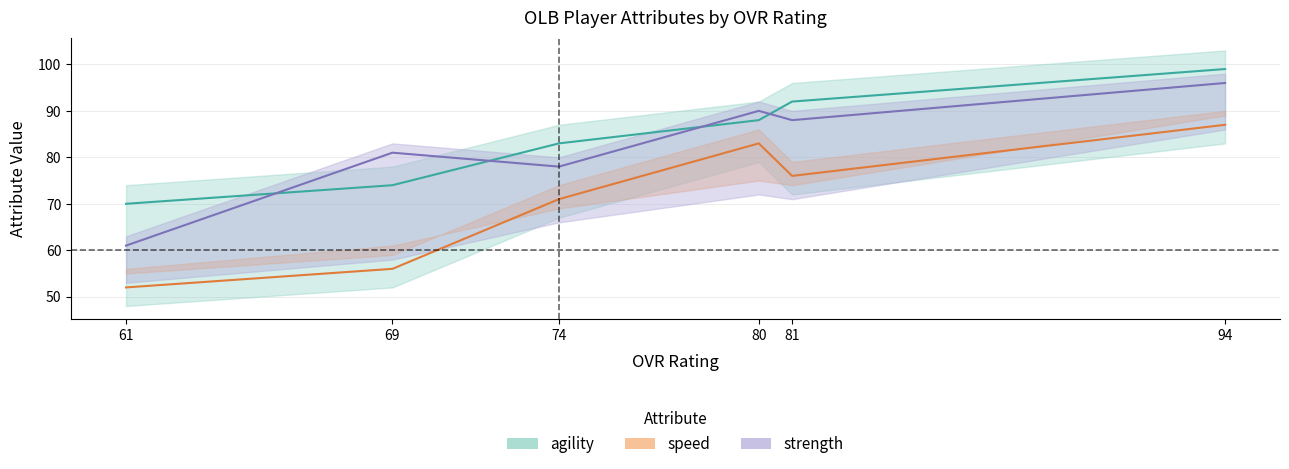

Which category has the lowest value in the speed series?

61